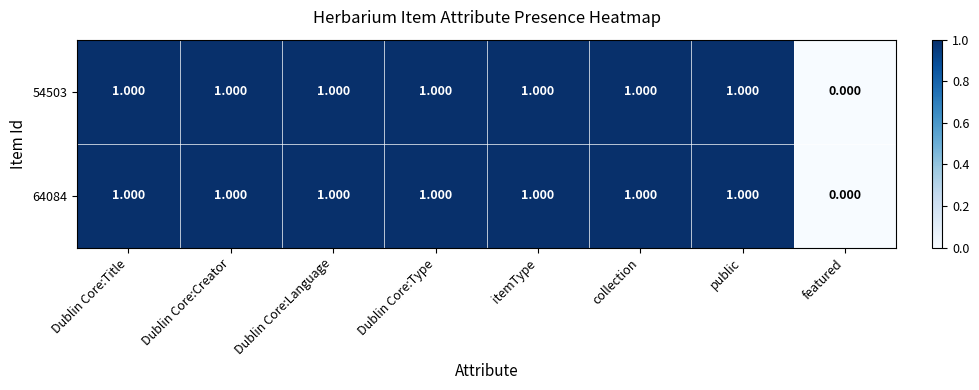

Which category has the lowest value across all series?

featured